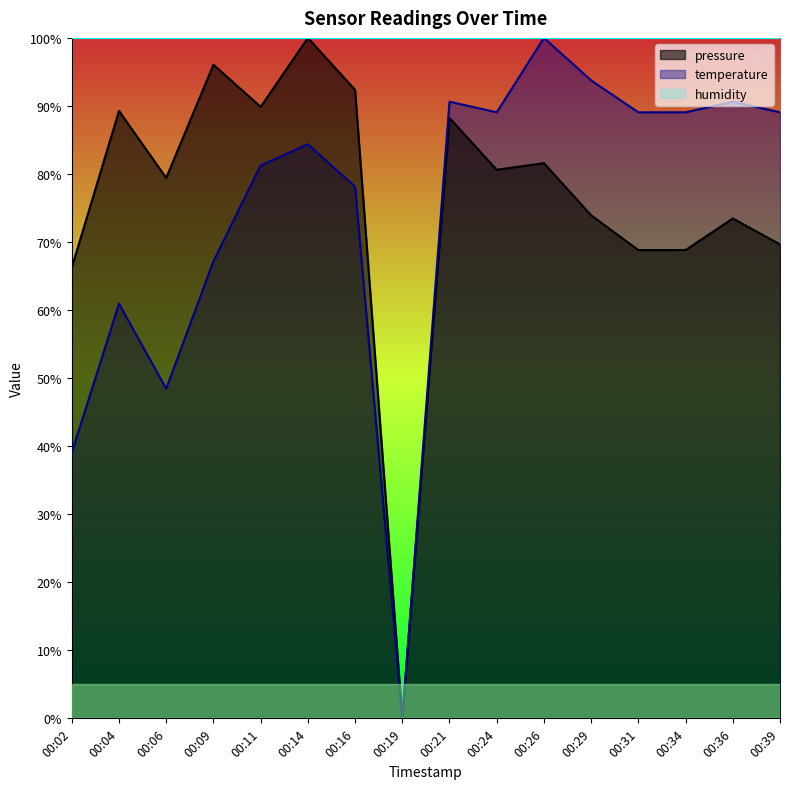

The humidity series shows 33.6 at 00:02. True or false?

False